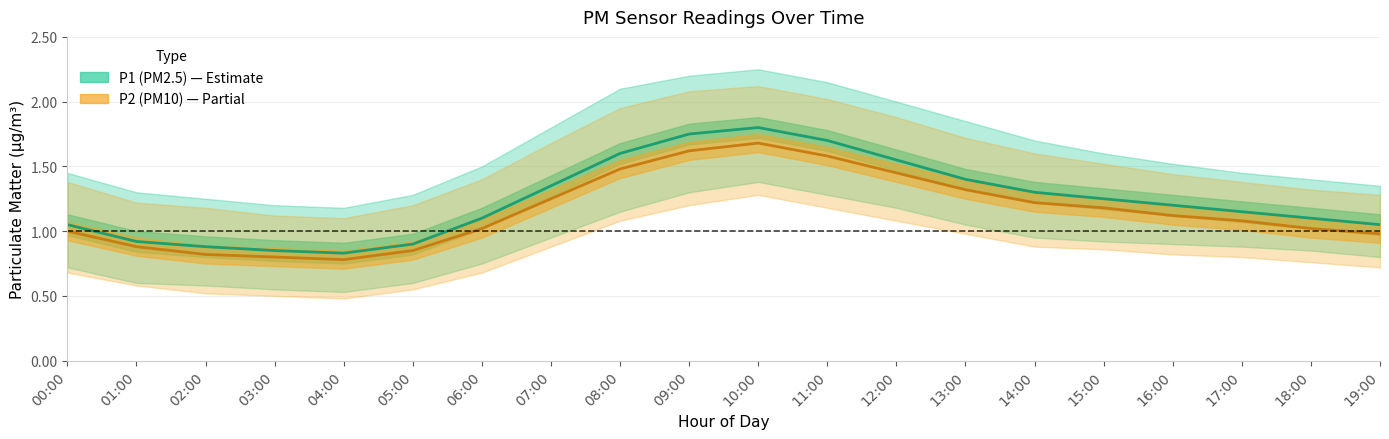

What is the lowest value of the P2 (PM10) series?

0.8